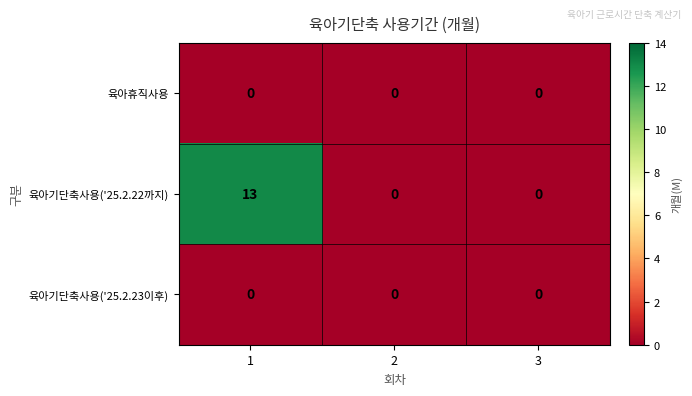

How many positive values does the 육아기단축사용('25.2.22까지) series have?

1